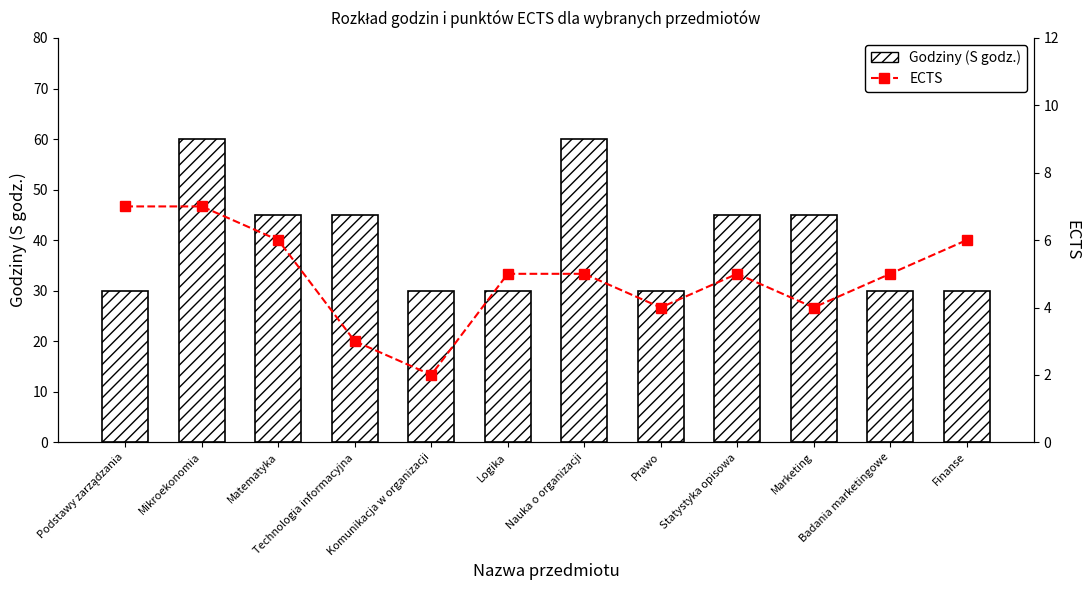

Are the bars grouped side by side (vs. stacked)?

Yes